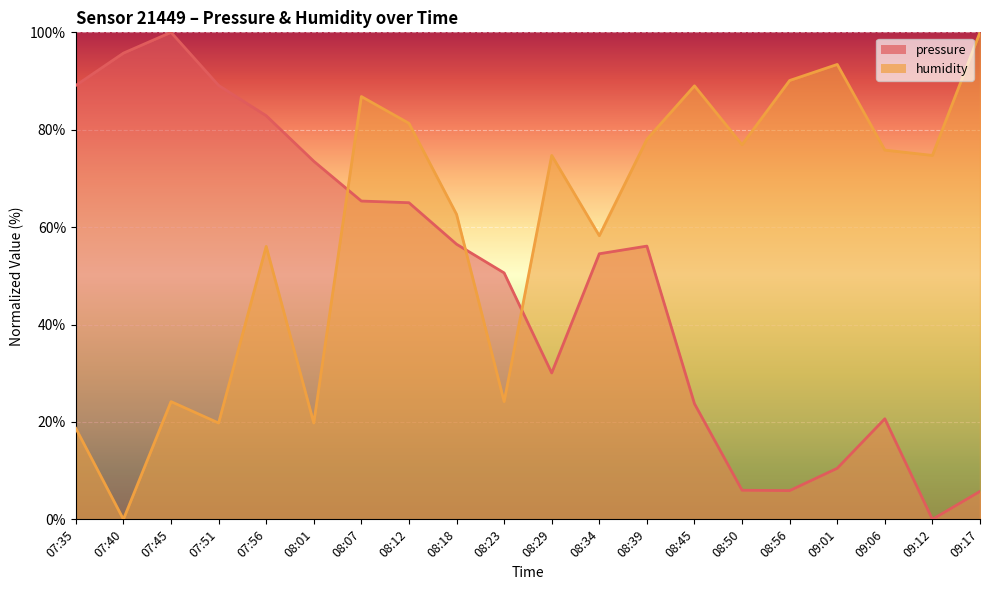

In humidity, how many points are lower than both neighbors (excluding endpoints)?

7